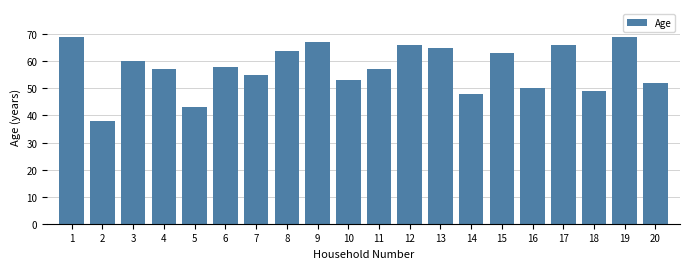

Does the chart contain stacked bars?

No